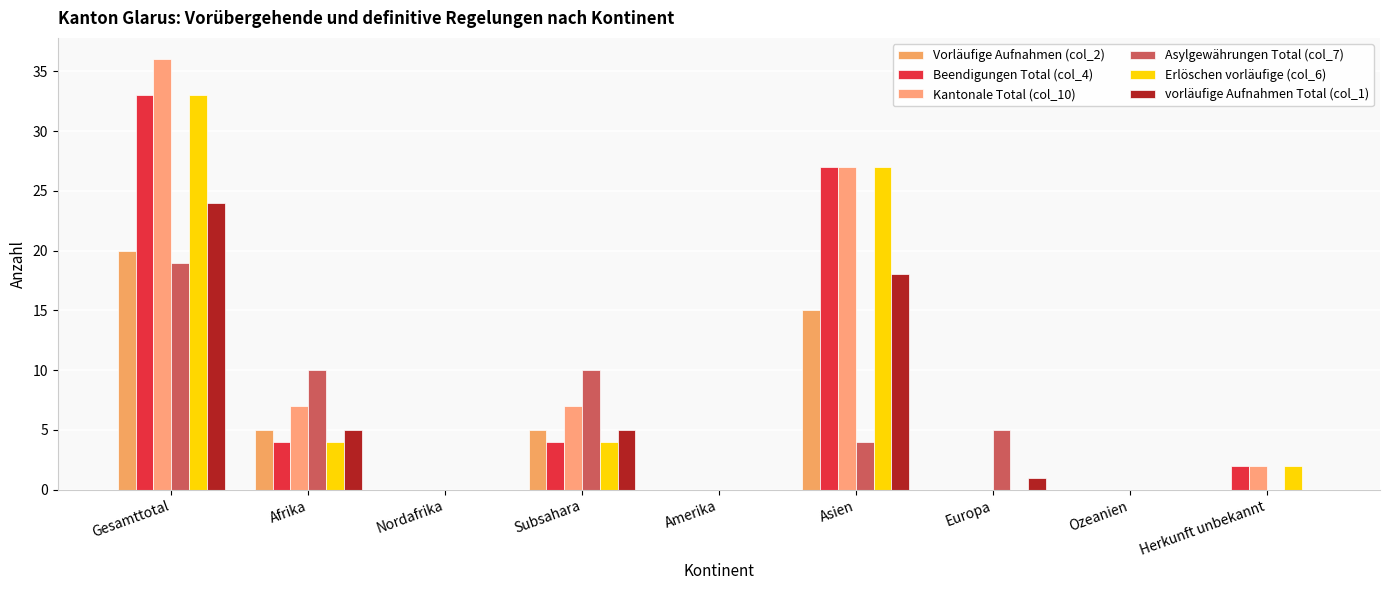

What is the sum of the vorläufige Aufnahmen Total (col_1) values at Nordafrika and Europa?

1